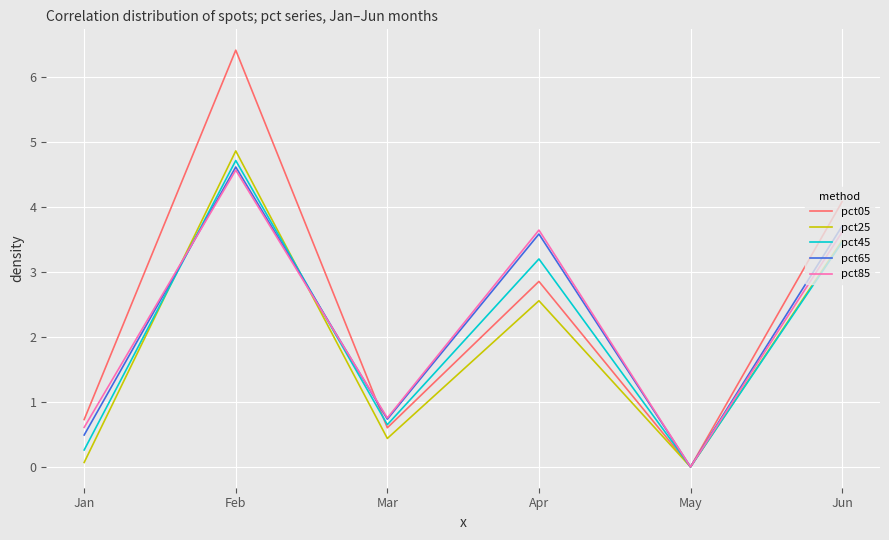

Where is the first local maximum for pct45?

Feb